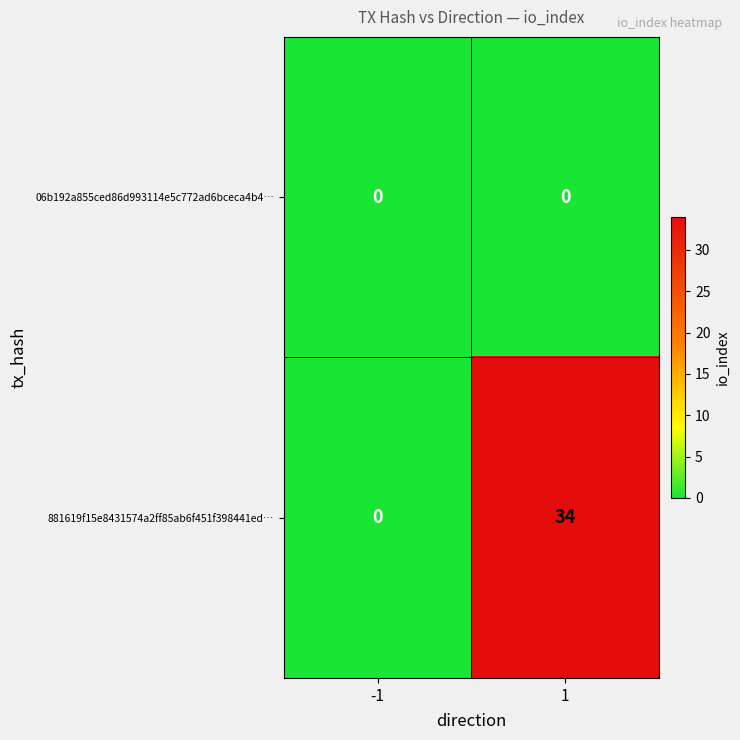

How many distinct data groups are displayed?

2